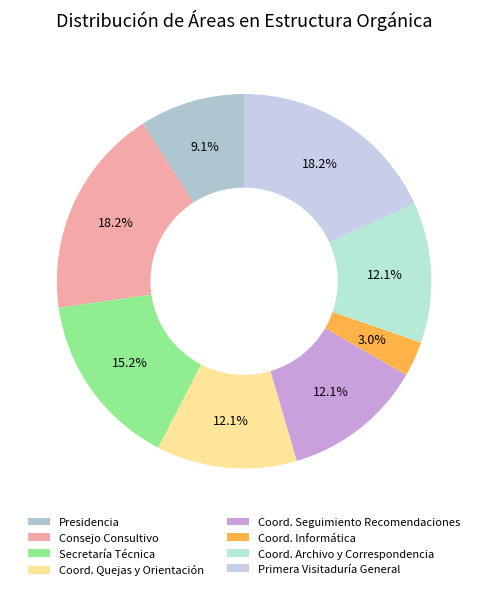

Which slice is the smallest?

Coord. Informática